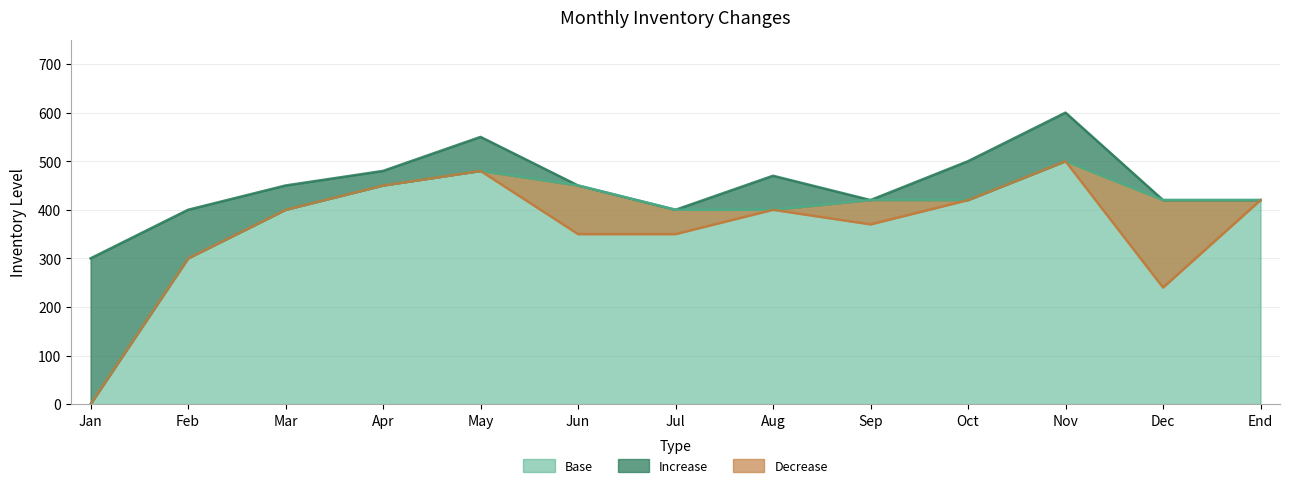

How many times do Increase and Base cross each other?

1